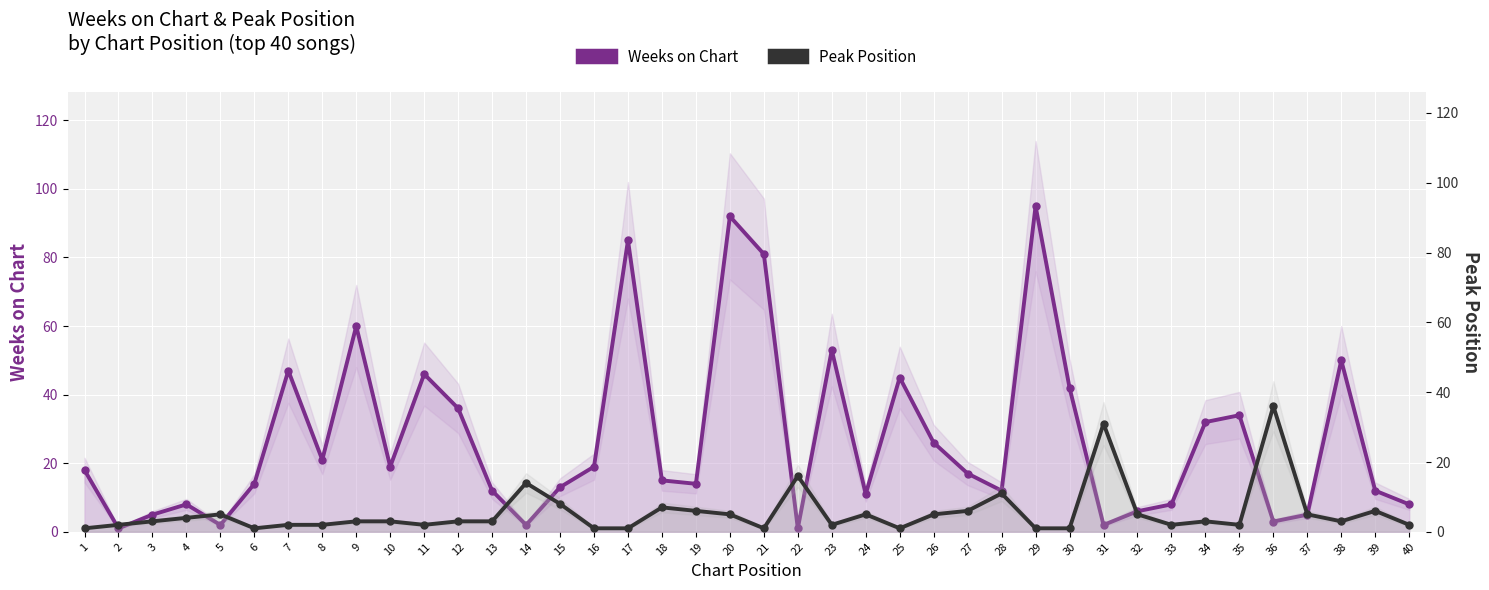

Is it true that Weeks on Chart equals 3 at 31?

False